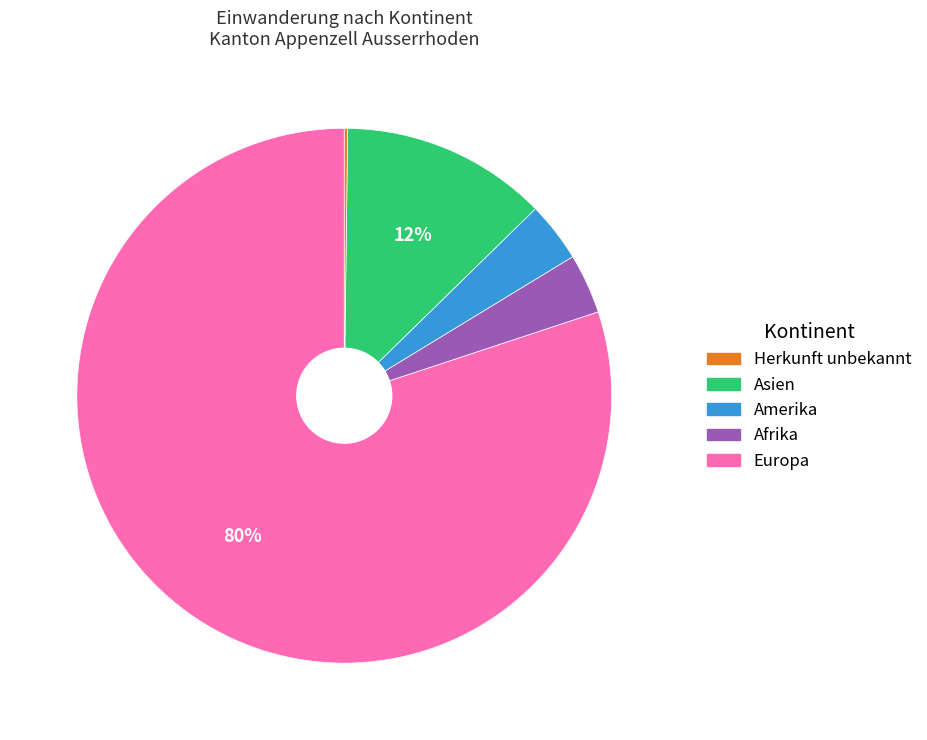

To the nearest percent, what is the average slice percentage?

20%